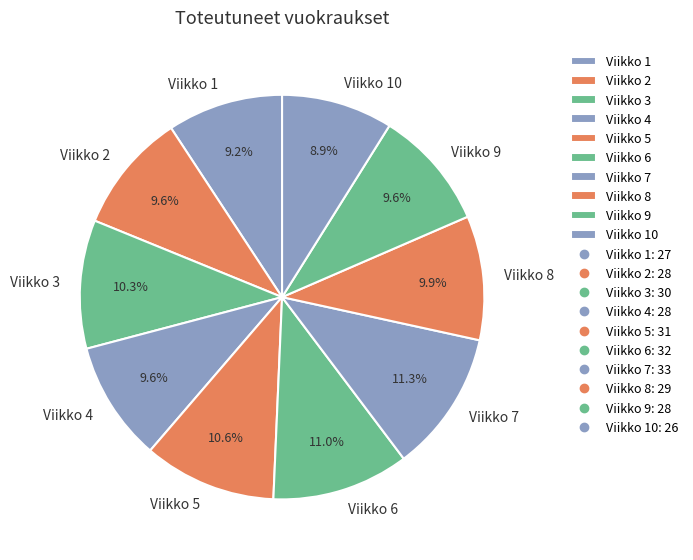

To the nearest percent, what is the average slice percentage?

10%